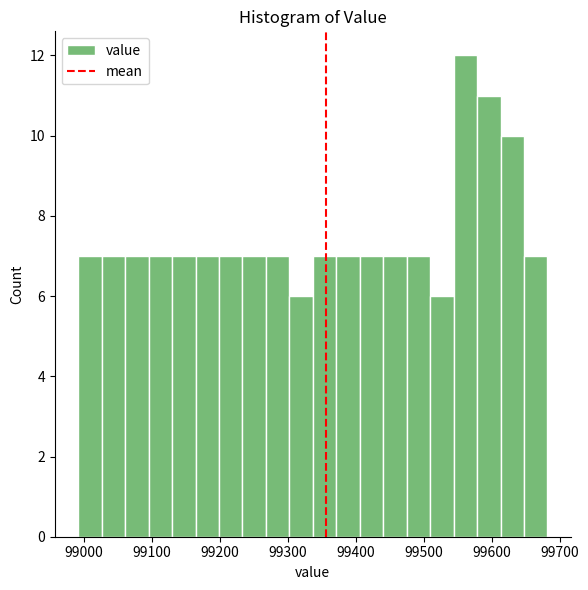

Read against the x-axis, roughly where is the centre of the tallest bar?

99560